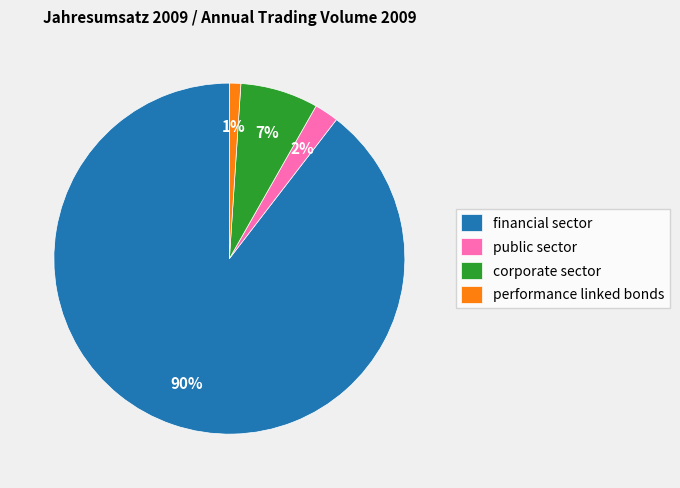

Combined, do public sector and corporate sector account for over 50%?

No